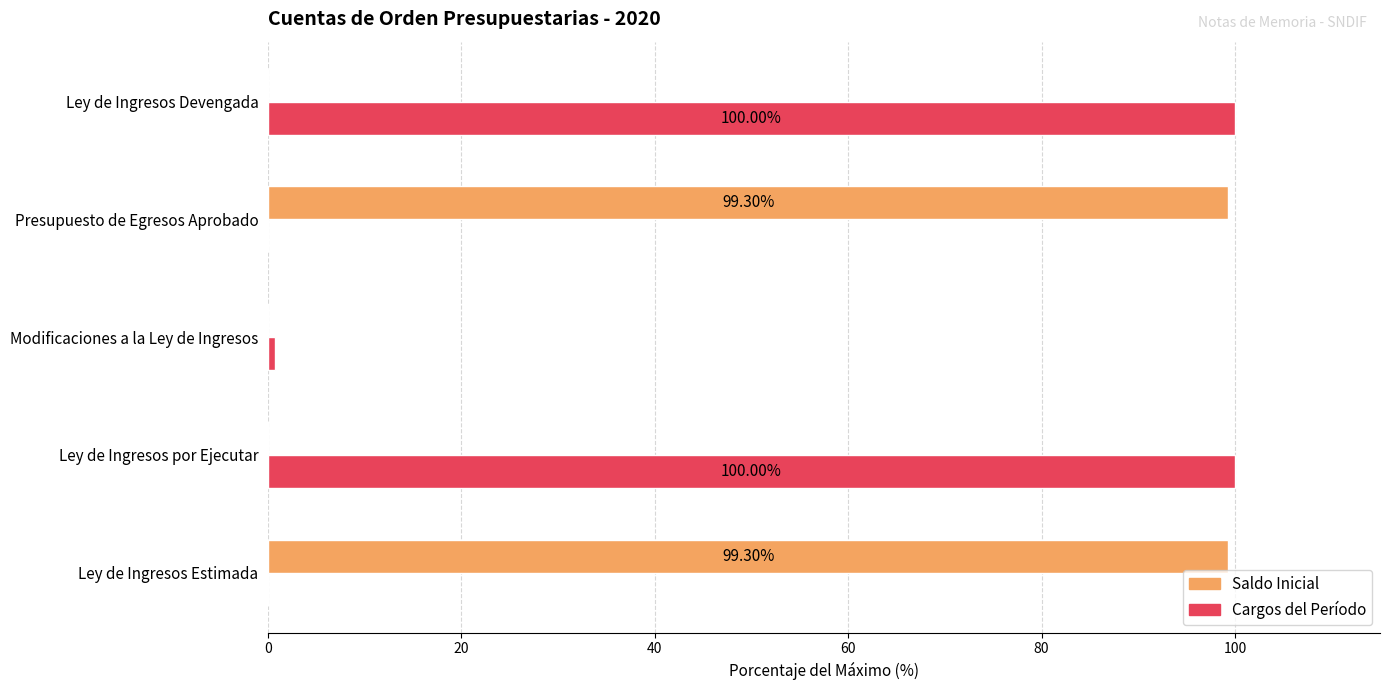

Is the value of Saldo Inicial at Ley de Ingresos Estimada greater than the value of Cargos del Período at Ley de Ingresos Estimada?

Yes